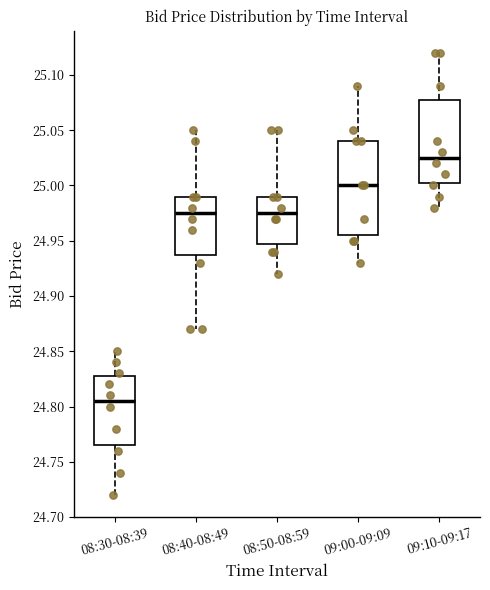

Which box is the tallest, from its lower edge to its upper edge?

09:00-09:09